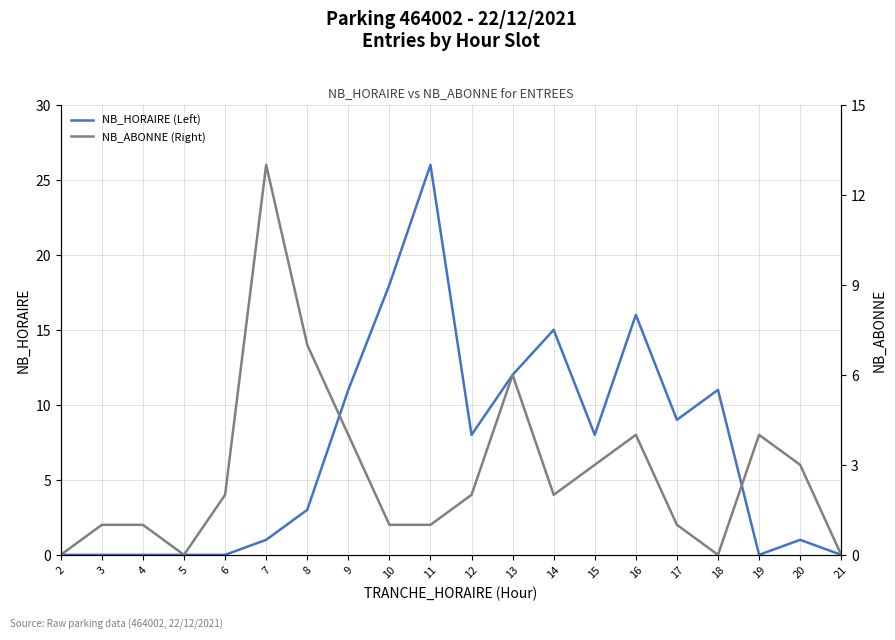

What is the sum of the NB_ABONNE (Right) values at 2 and 20?

3